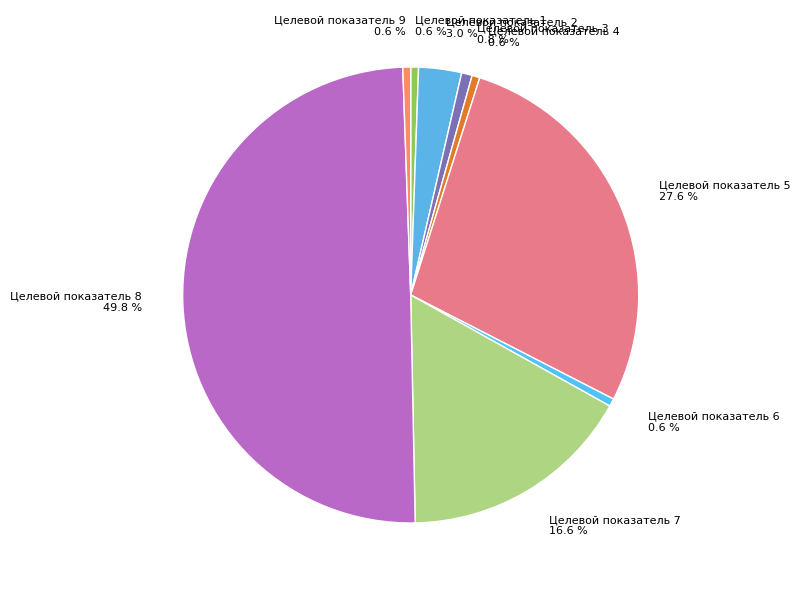

To the nearest percent, what percentage of the pie is Целевой показатель 8?

50%